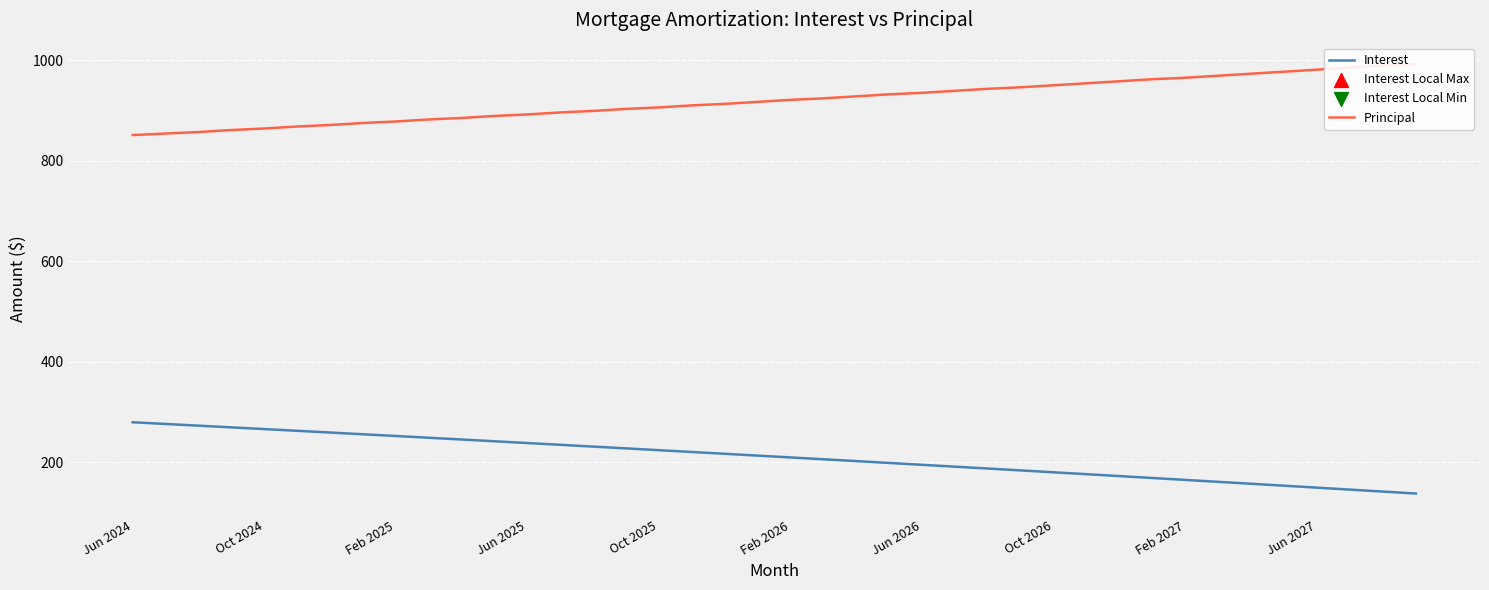

What are all the series names shown in the legend?

Interest, Principal